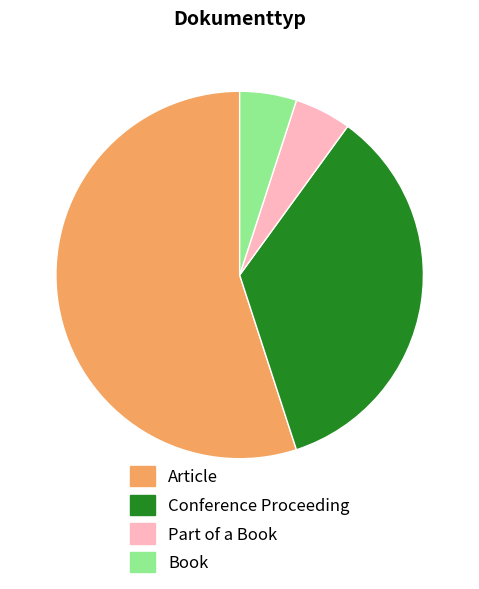

How many segments does this pie chart have?

4